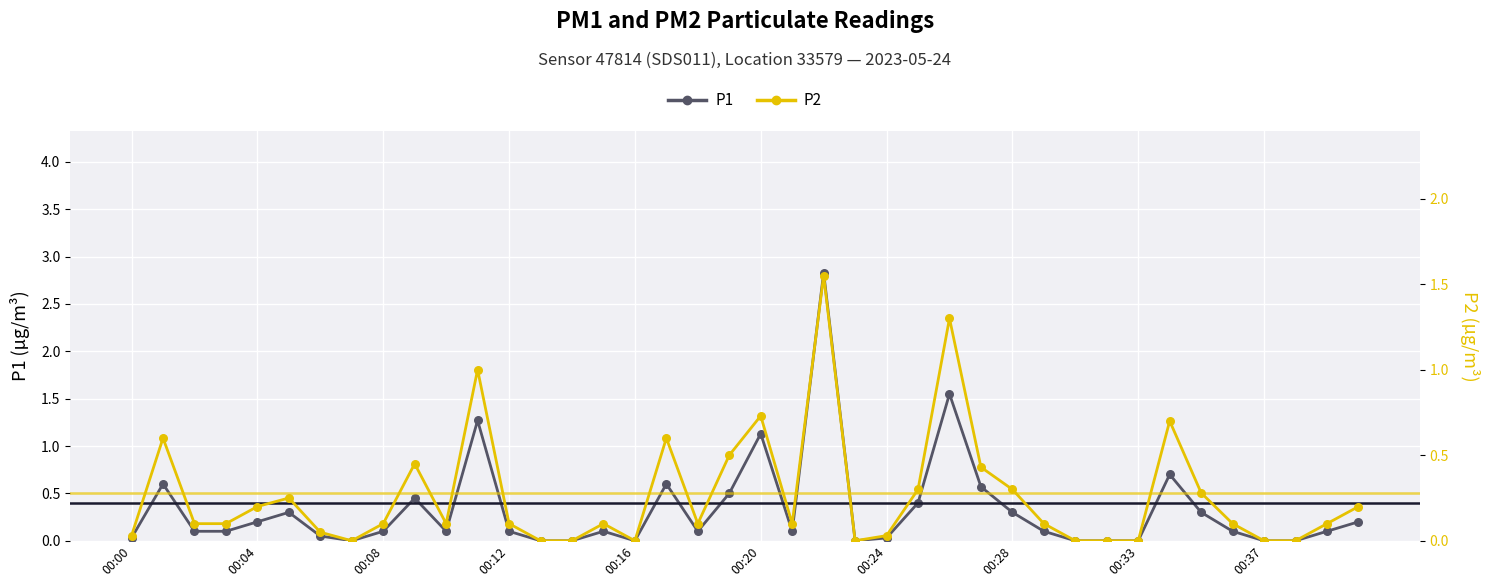

At which category is the sum across all series the highest?

22